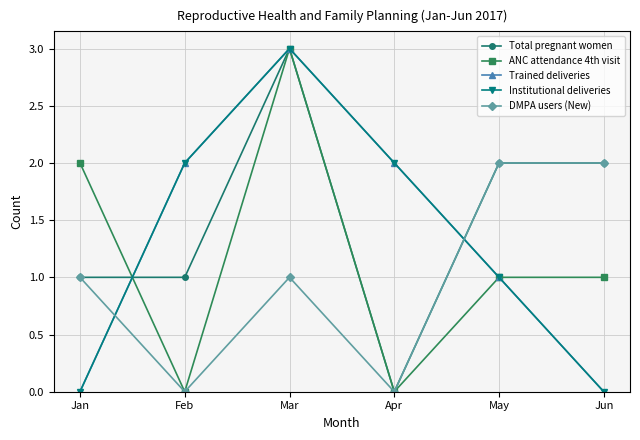

What is the sum of the ANC attendance 4th visit values at Mar and Feb?

3